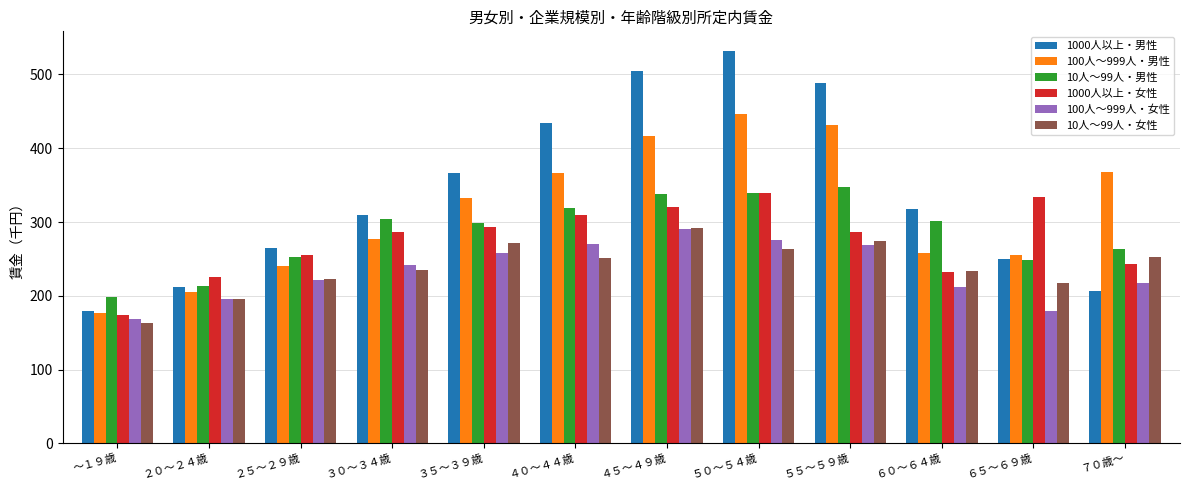

What position from the right is ４０～４４歳?

7